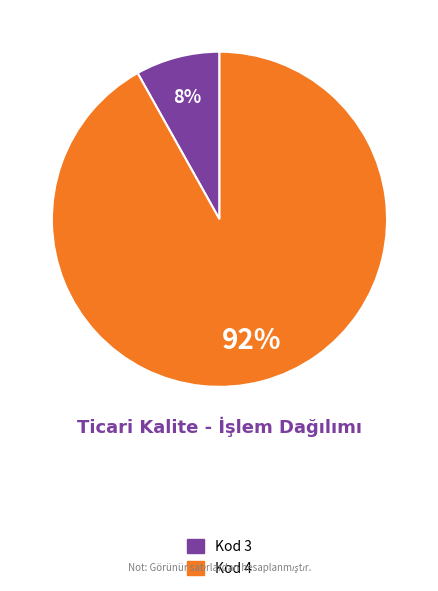

To the nearest percent, what is the average slice percentage?

50%